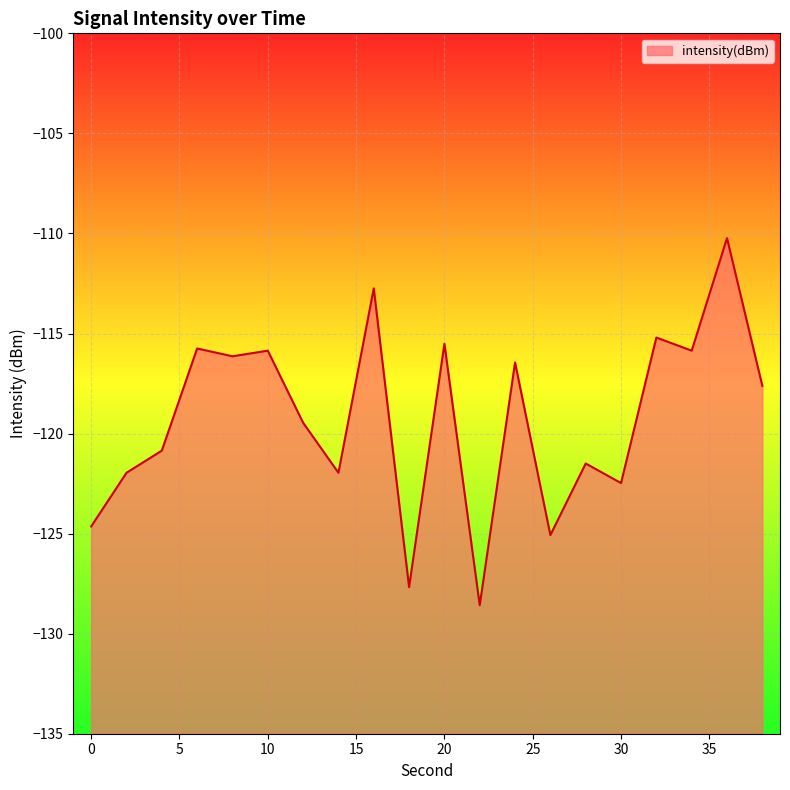

Rank the categories by value from lowest to highest.

22, 18, 26, 0, 30, 2, 14, 28, 4, 12, 38, 24, 8, 34, 10, 6, 20, 32, 16, 36